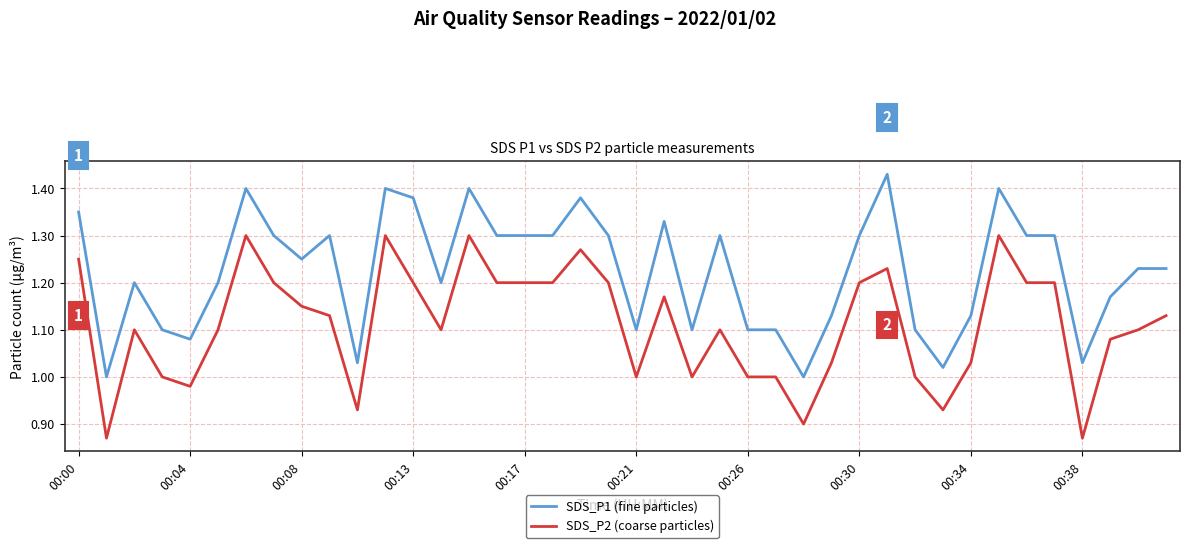

What is the difference between the maximum and minimum values in the SDS_P1 (fine particles) series?

0.4